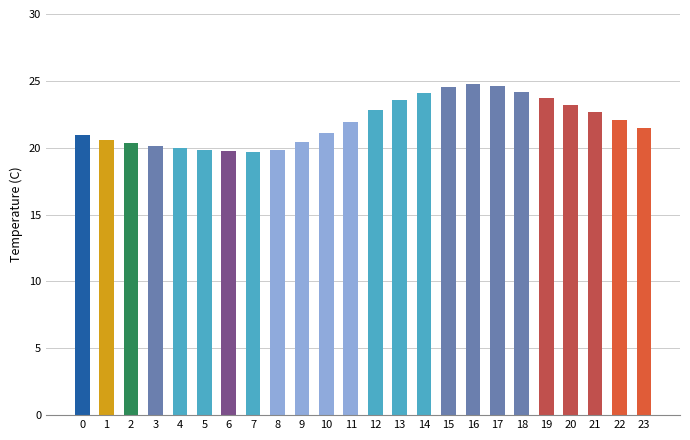

Count the number of data series in this chart.

1